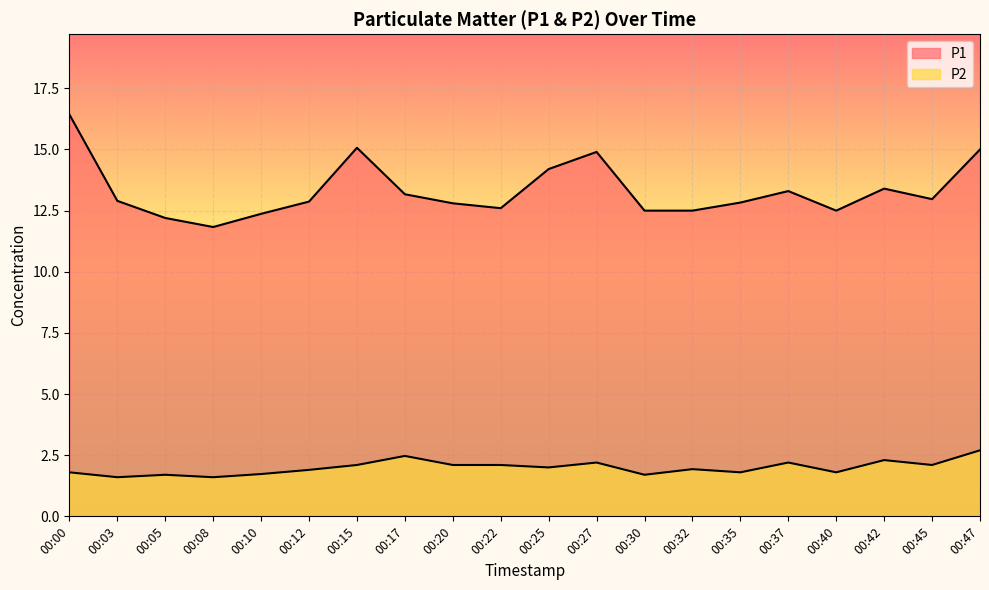

At which label does P2 first exceed 2?

00:15